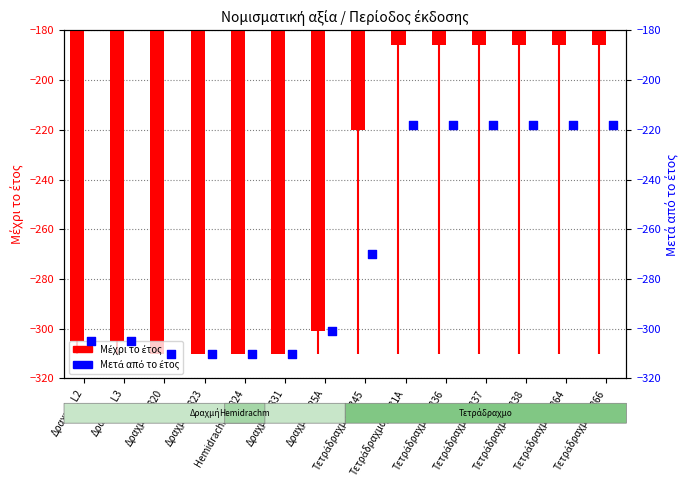

Which series contains the highest Y value?

Μέχρι το έτος